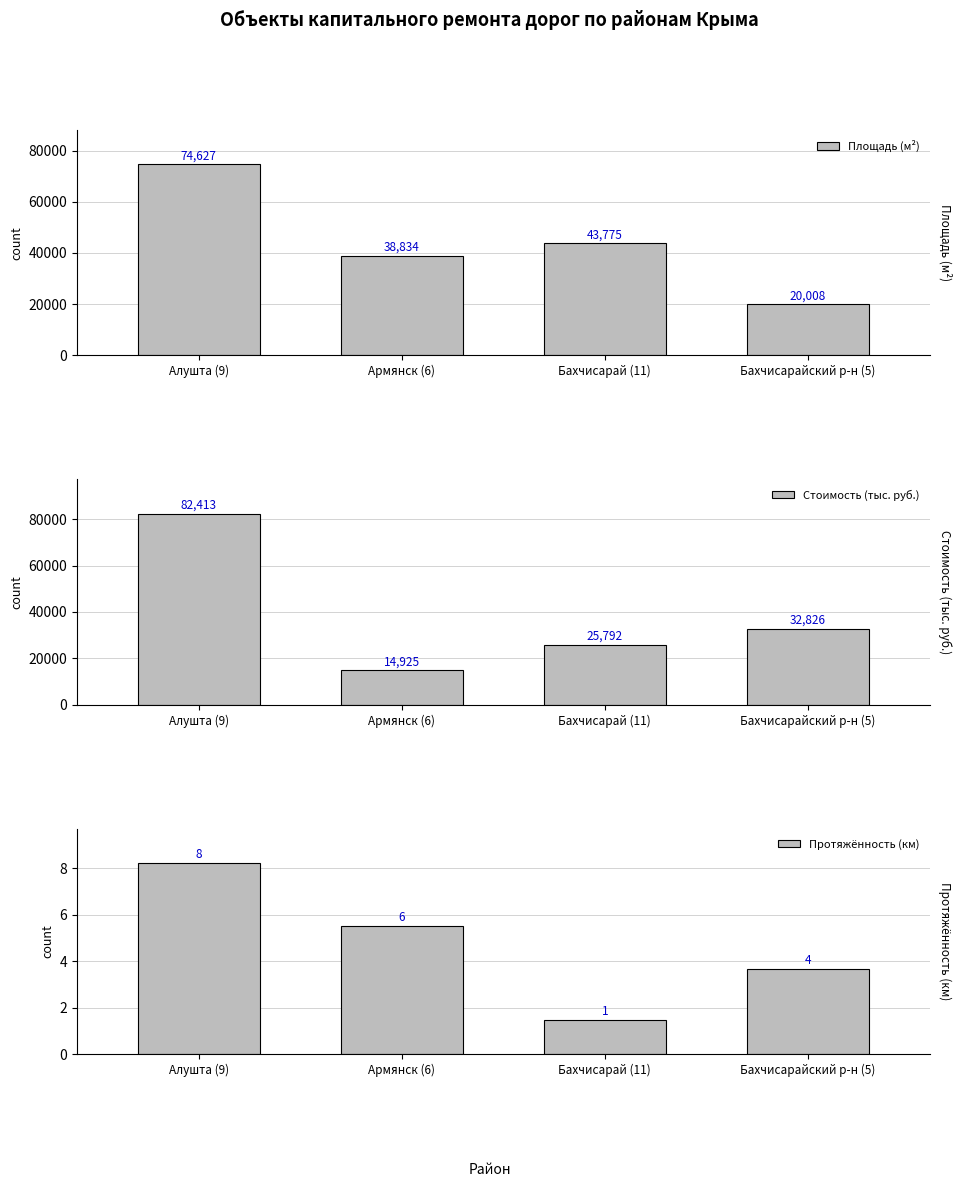

What is the greatest value displayed?

82412.9